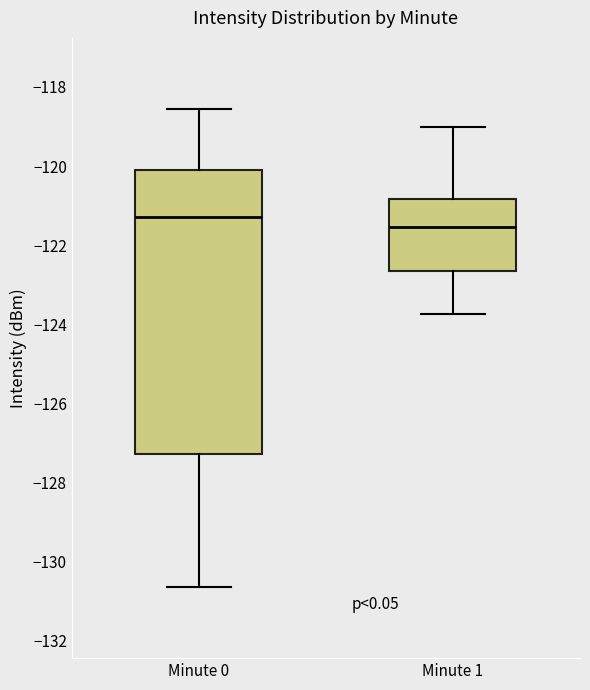

Reading left to right, read every box against the y-axis: the position of its median line, the range the box covers, and the ends of its whiskers. The values are not printed on the chart, so give them approximately, as read against the axis.

Minute 0: median -121.2, box -127.2 to -120.0, whiskers -130.6 to -118.6
Minute 1: median -121.6, box -122.6 to -120.8, whiskers -123.8 to -119.0